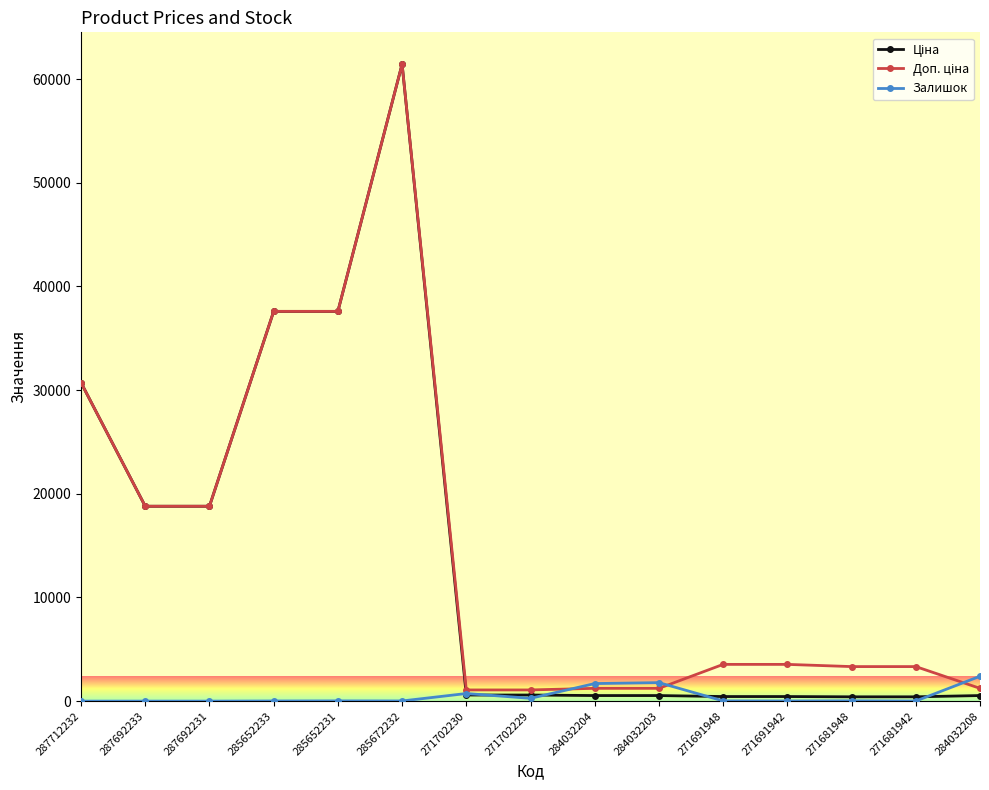

Count the number of categories in the chart.

15